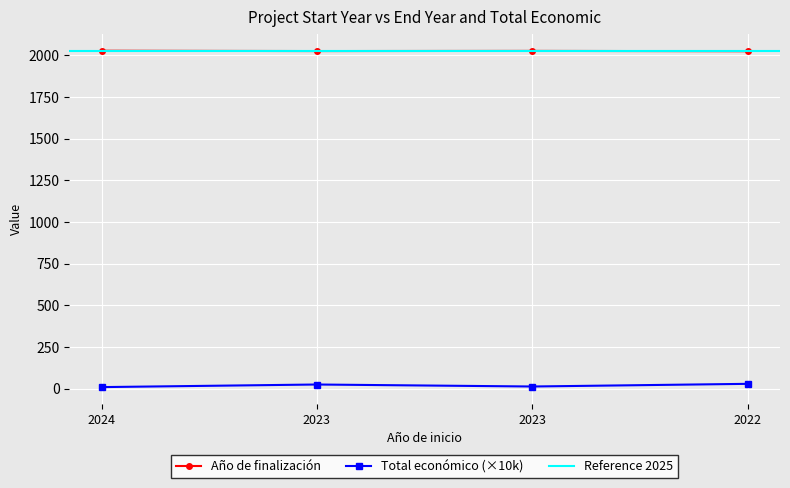

How many values in the Total económico (×10k) series are below 23?

2